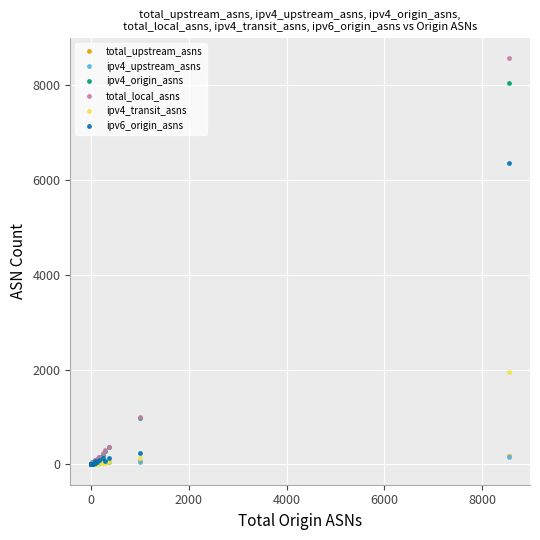

List the series in order of their peak value, highest first.

total_local_asns, ipv4_origin_asns, ipv6_origin_asns, ipv4_transit_asns, total_upstream_asns, ipv4_upstream_asns